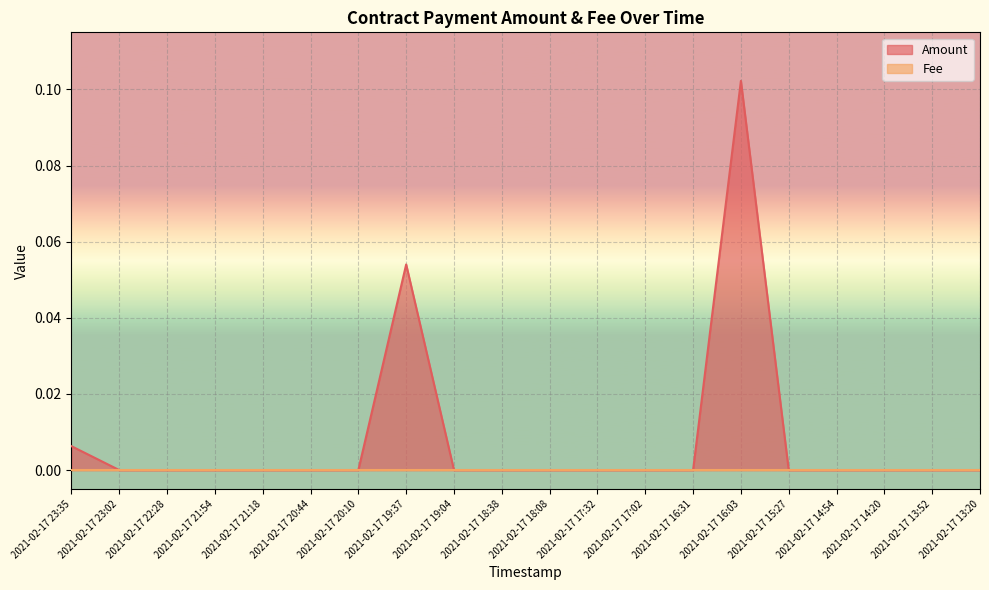

List the labels in order of value, smallest first.

2021-02-17 23:02, 2021-02-17 22:28, 2021-02-17 21:54, 2021-02-17 21:18, 2021-02-17 20:44, 2021-02-17 20:10, 2021-02-17 19:04, 2021-02-17 18:38, 2021-02-17 18:08, 2021-02-17 17:32, 2021-02-17 17:02, 2021-02-17 16:31, 2021-02-17 15:27, 2021-02-17 14:54, 2021-02-17 14:20, 2021-02-17 13:52, 2021-02-17 13:20, 2021-02-17 23:35, 2021-02-17 19:37, 2021-02-17 16:03